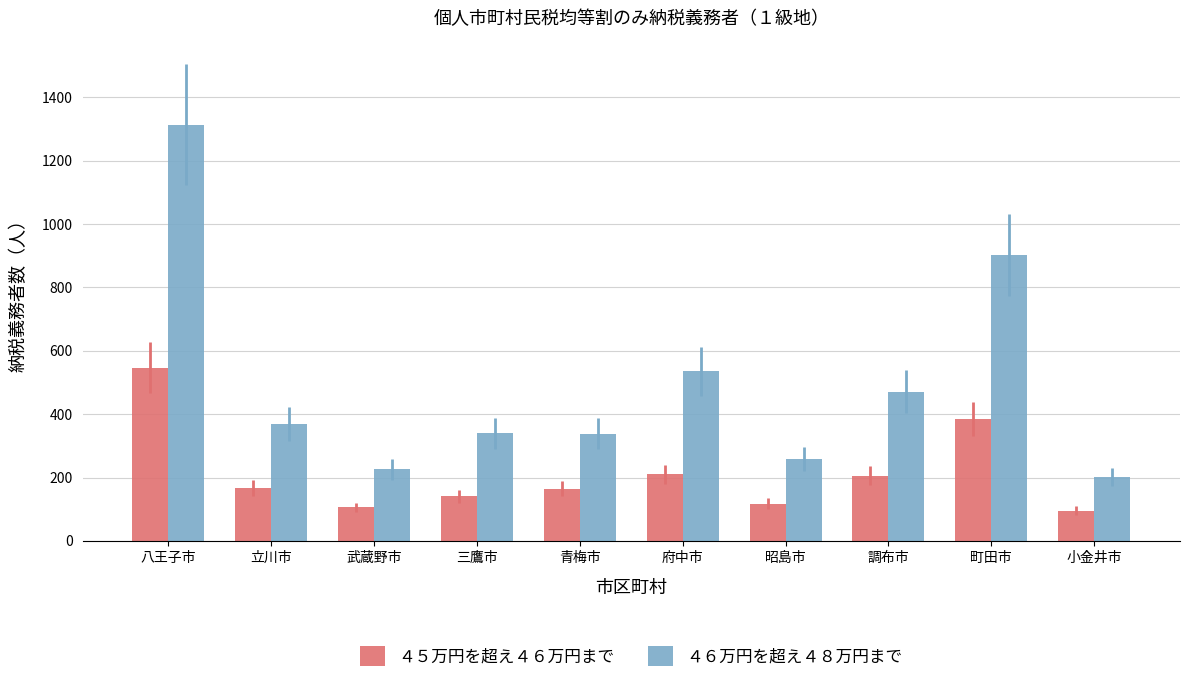

How many distinct data groups are displayed?

2